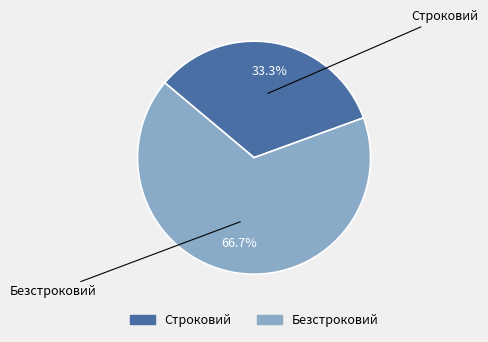

How many slices are in this pie chart?

2